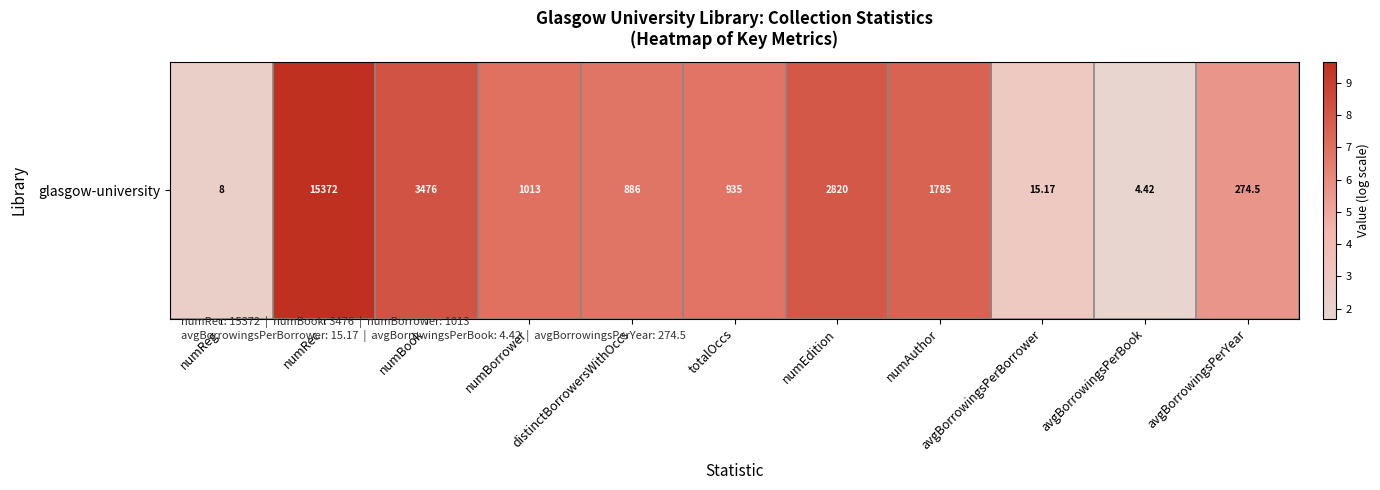

Reading right to left, what are all the values shown in this chart?

5.6	1.7	2.8	7.5	7.9	6.8	6.8	6.9	8.2	9.6	2.2